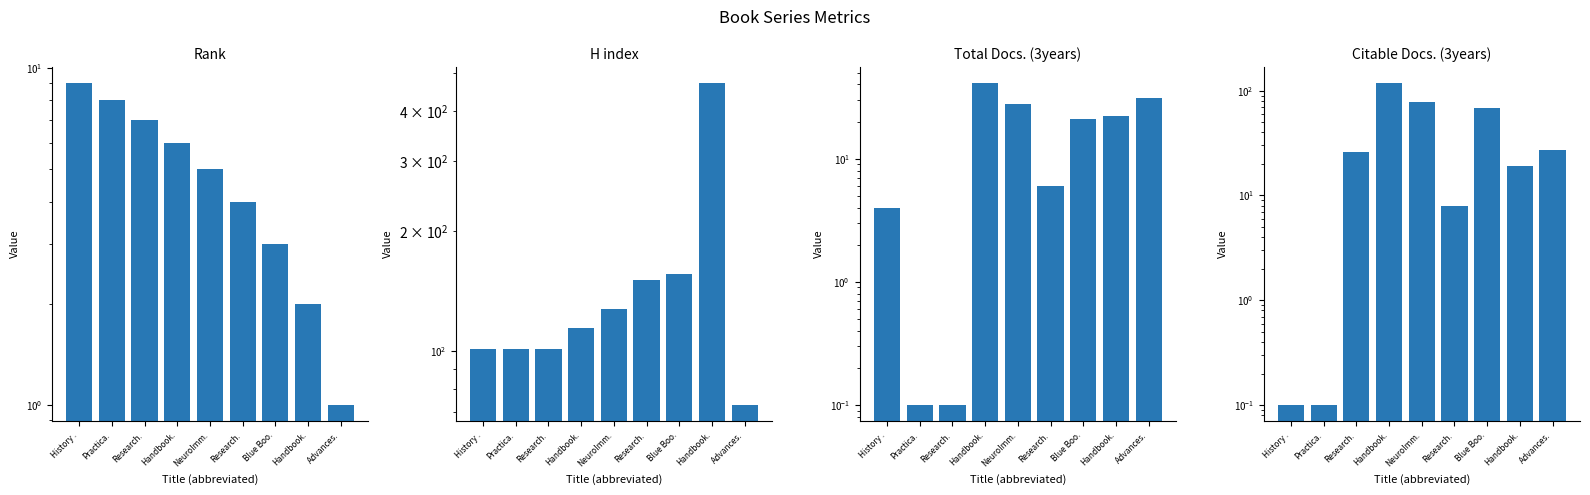

How many Rank values are between 3 and 7?

5